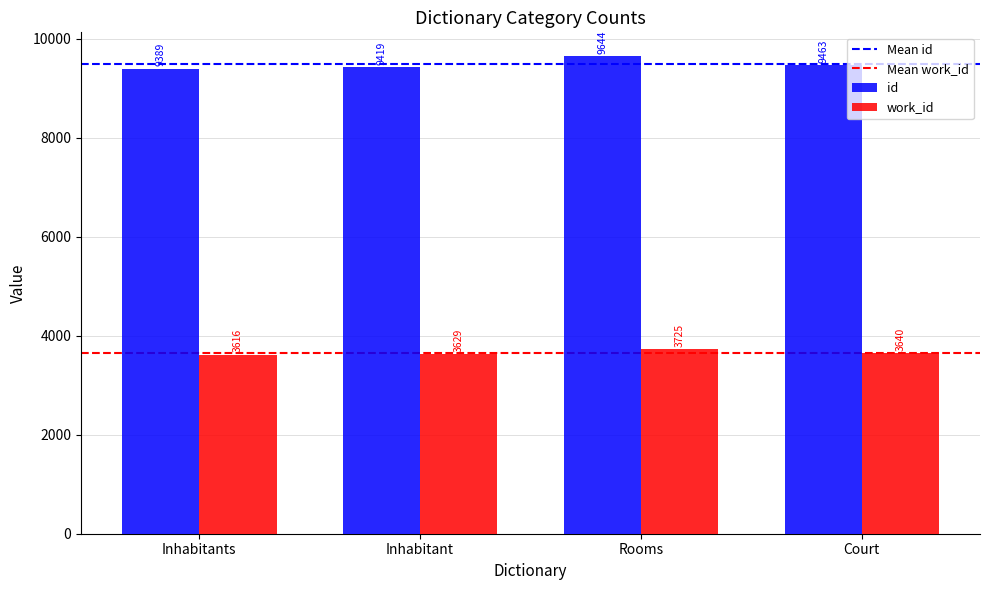

What is the label of the 1st bar from the right?

Court